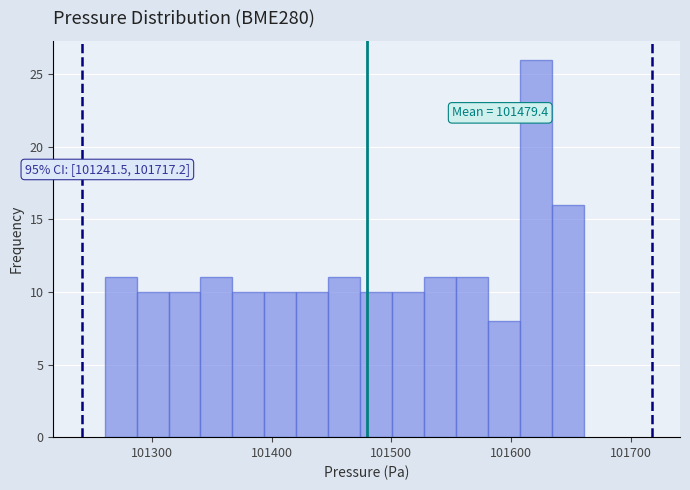

Read against the x-axis, roughly where is the centre of the tallest bar?

101620